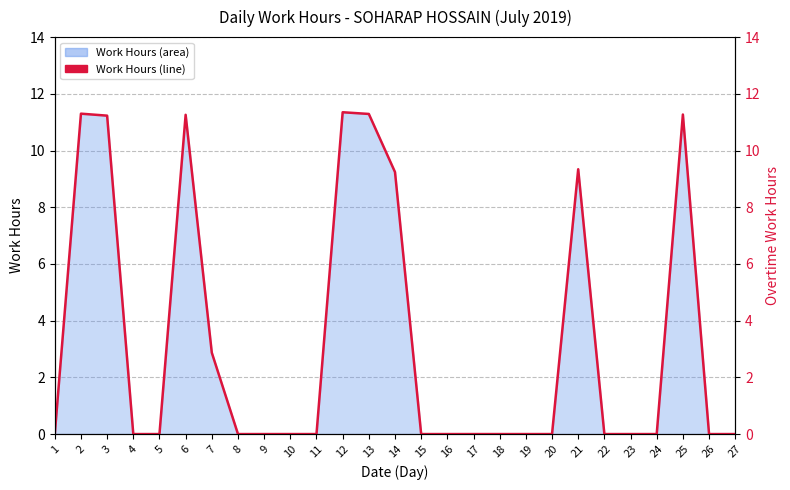

At which category does the chart reach its peak across all series?

12